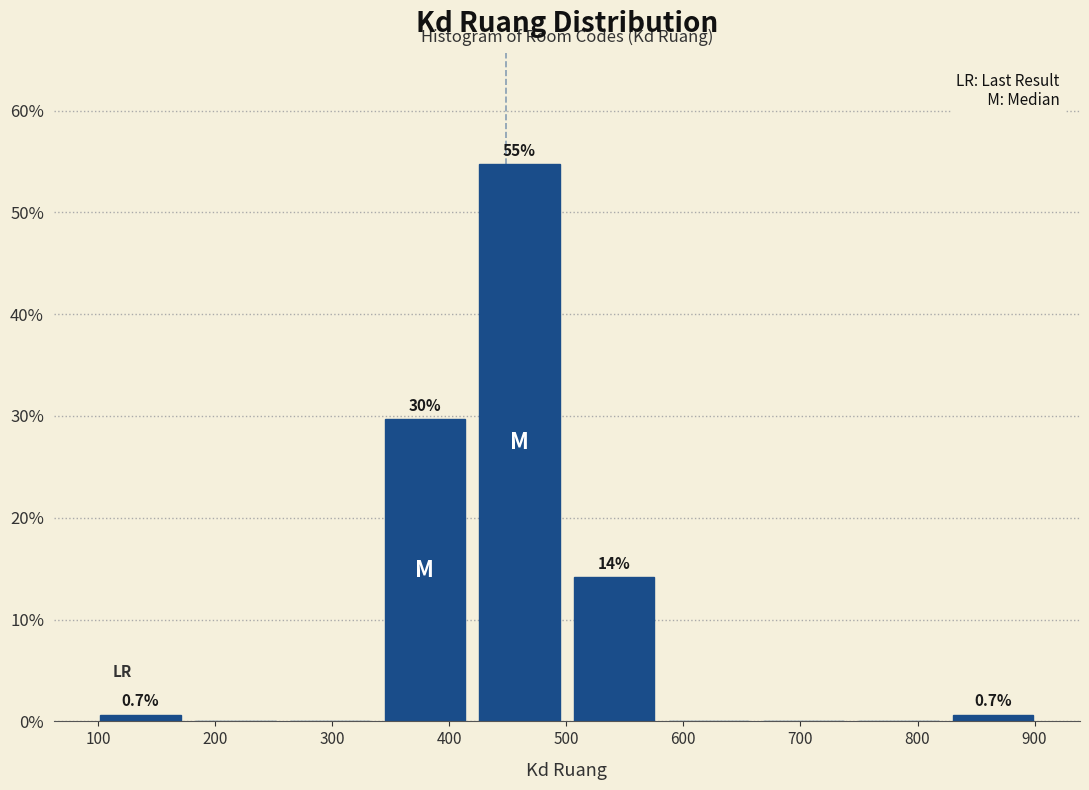

Over which range of the x-axis is the bar tallest?

420 to 500